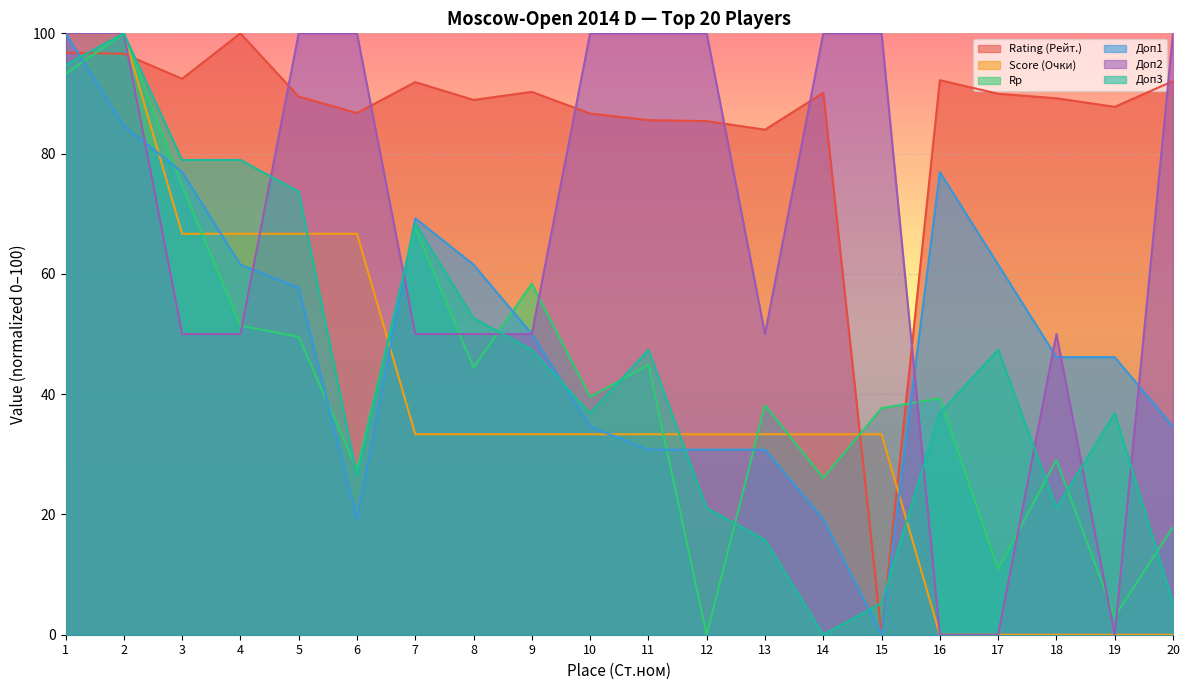

What value does the Доп2 series have at 15?

100.0